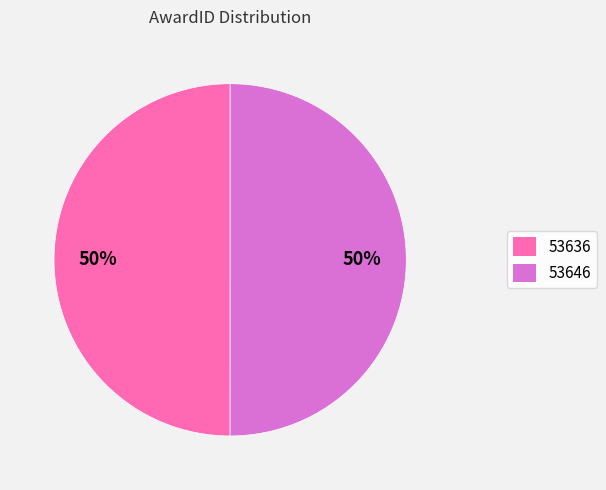

To the nearest percent, what portion does 53646 represent?

50%